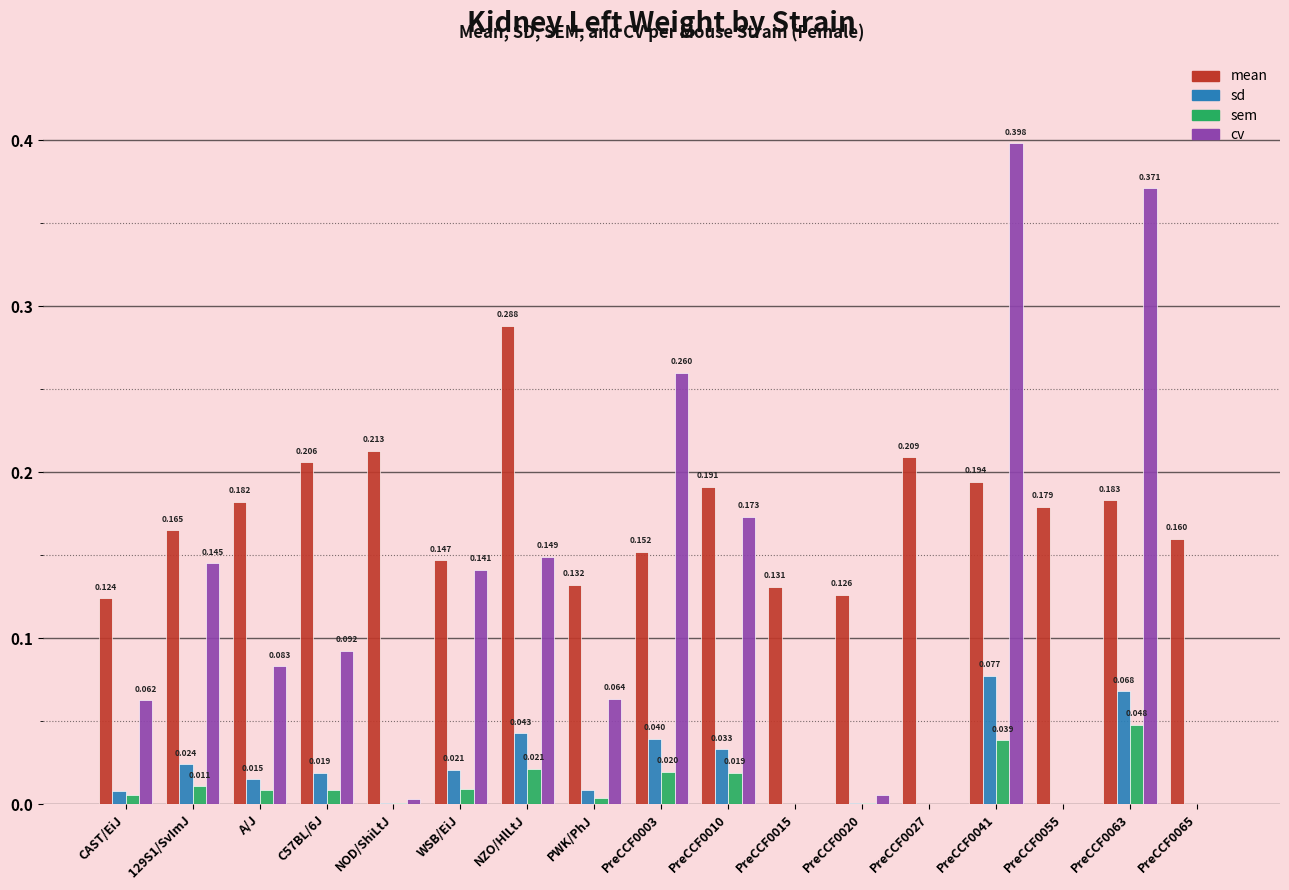

Is the value of sd at PreCCF0065 greater than the value of cv at PreCCF0020?

No